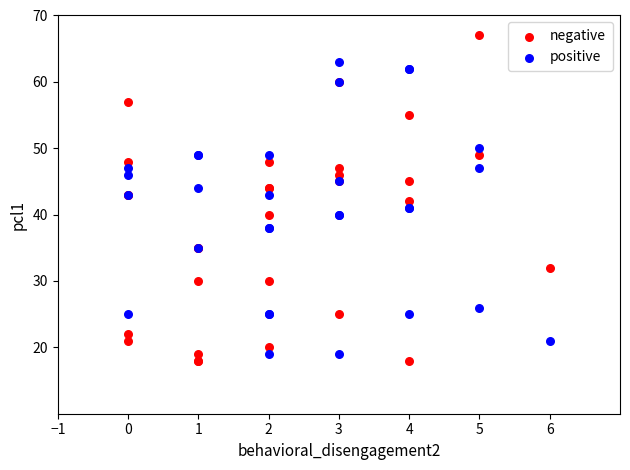

Which series has the largest Y range (max minus min)?

negative